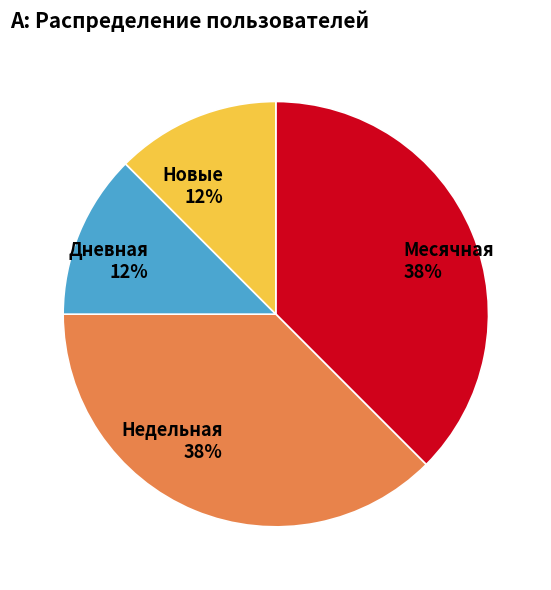

The Недельная slice represents 30% of the pie. True or false?

False